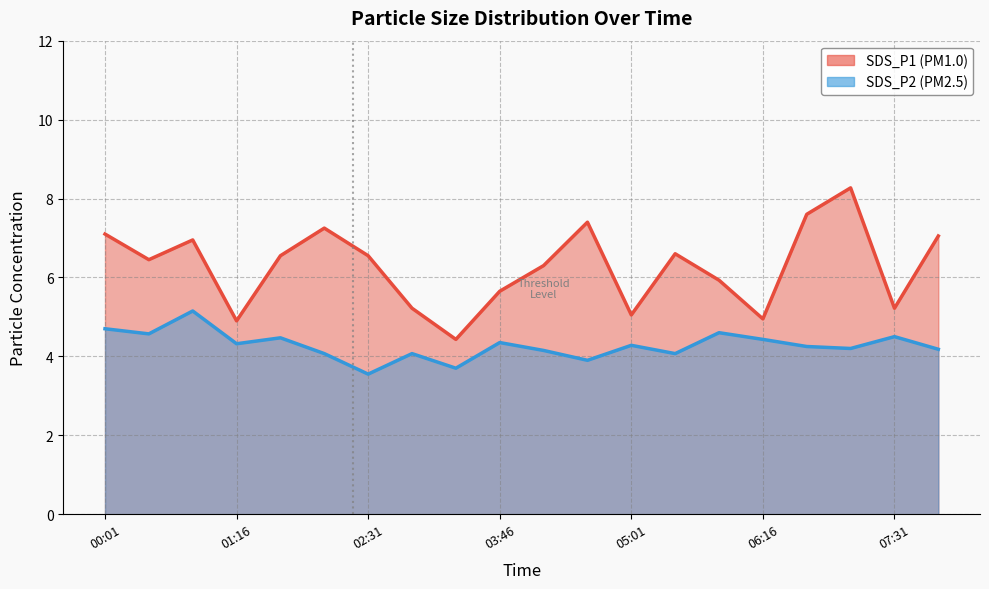

Which series has the largest total across all categories?

SDS_P1